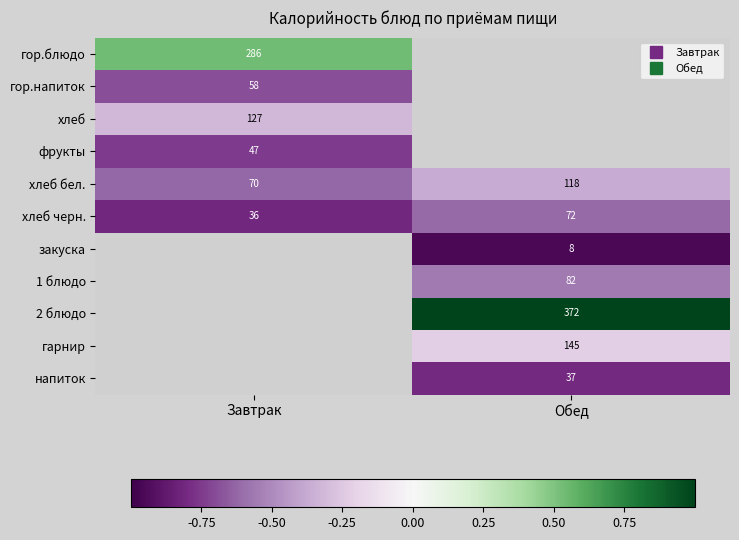

At which category does the chart reach its peak across all series?

Обед